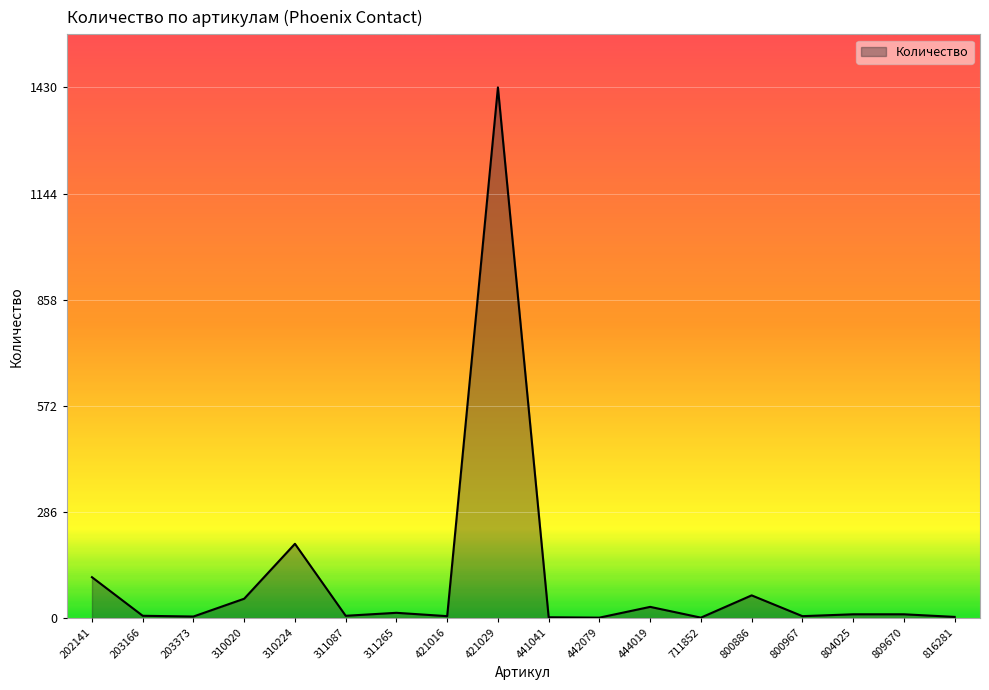

What is the average value?

108